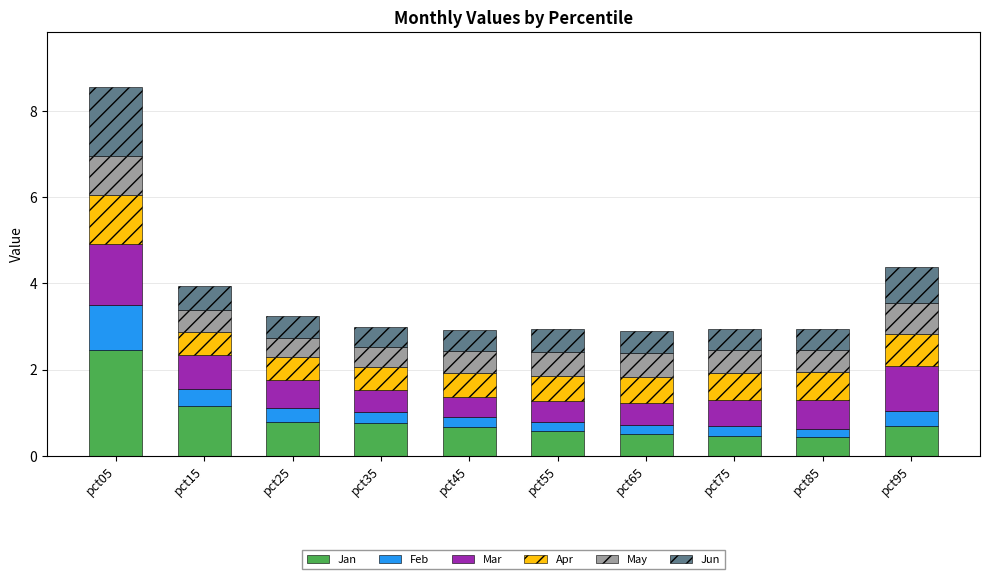

What is the minimum value for Jan?

0.4